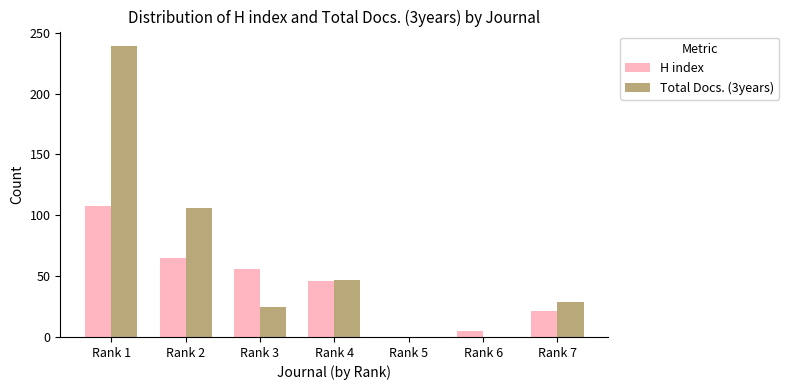

What is the average value of the H index series?

43